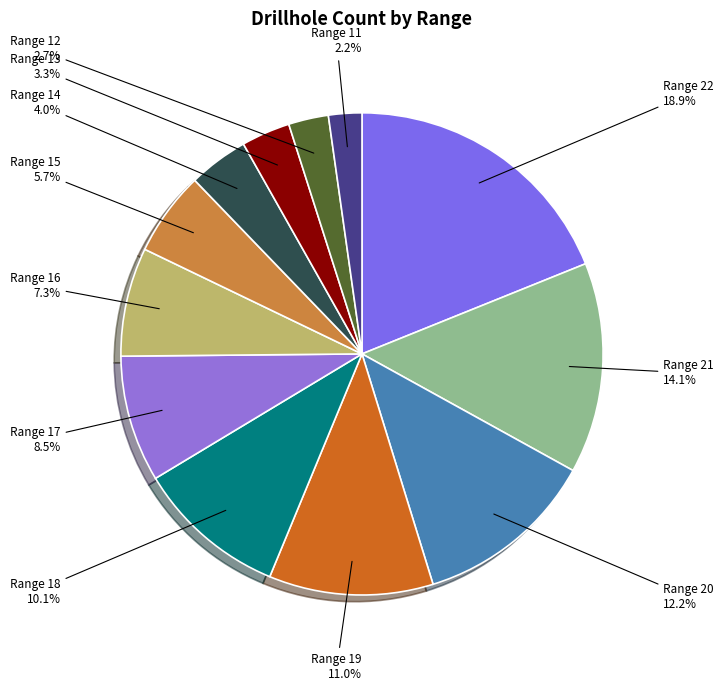

What is the largest slice in the pie chart?

Range 22